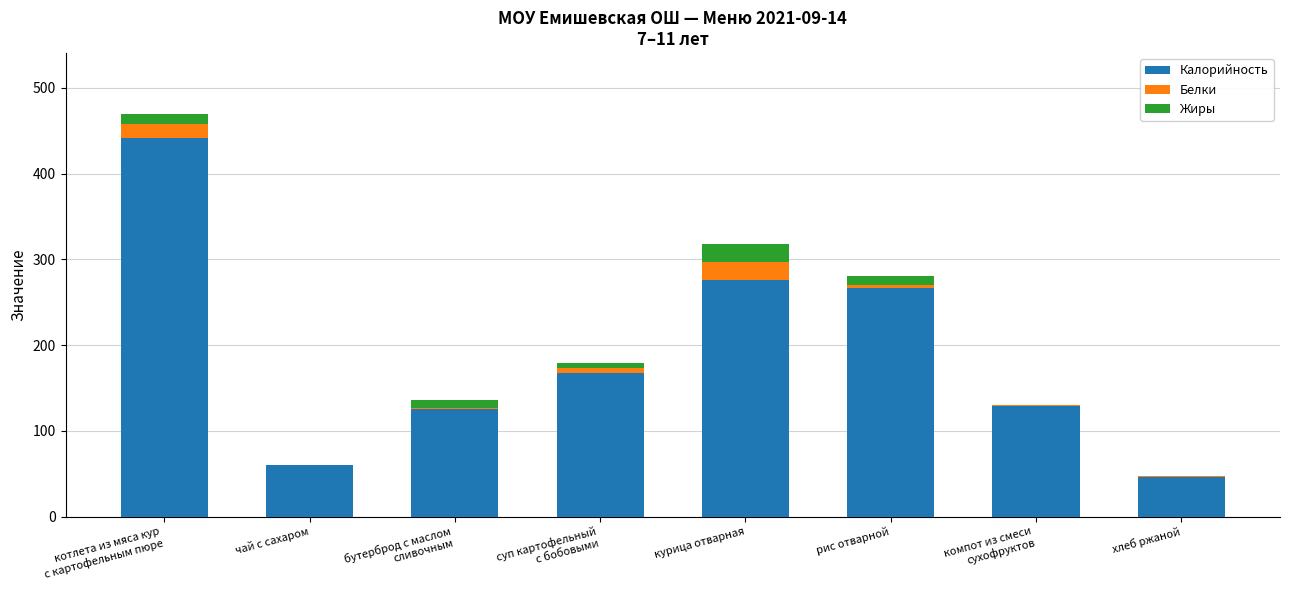

The Калорийность series shows 27.7 at чай с сахаром. True or false?

False